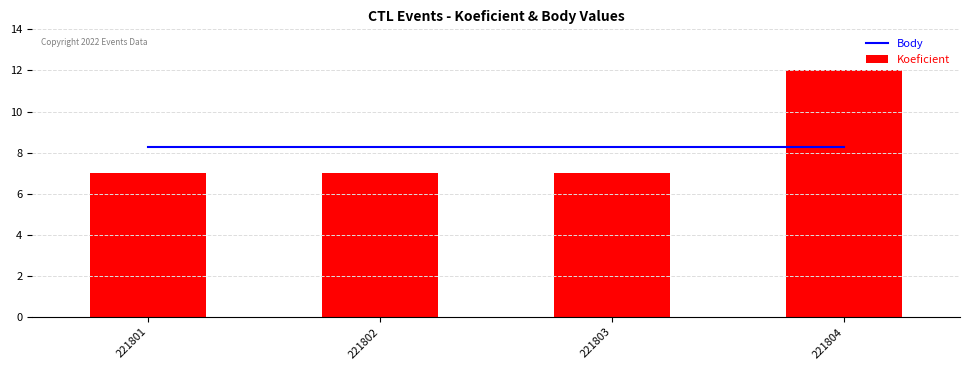

Is it true that Body equals 4.9 at 221804?

False